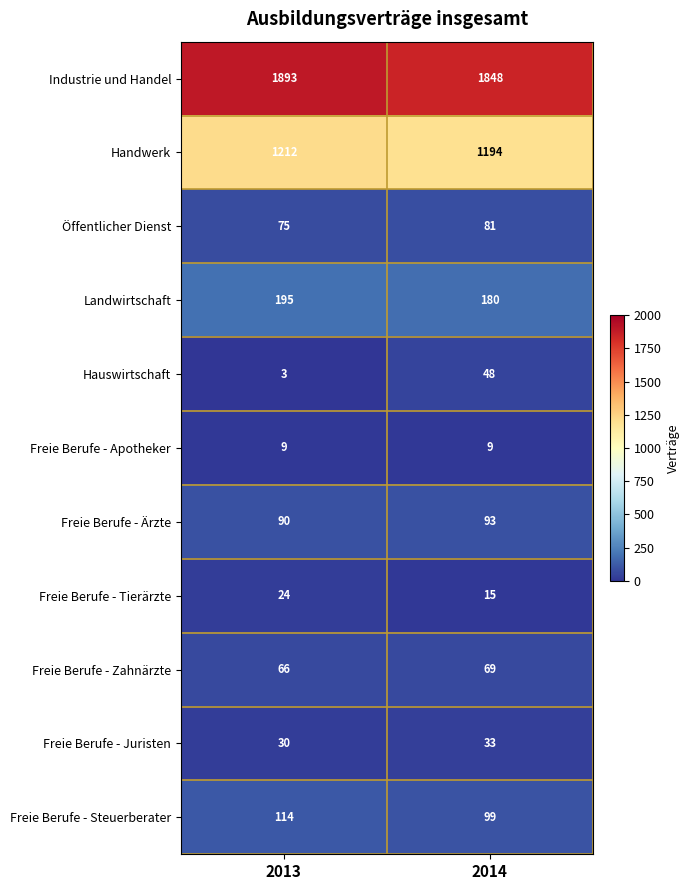

Reading right to left, extract all data points from this chart.

Industrie und Handel: 1848	1893
Handwerk: 1194	1212
Öffentlicher Dienst: 81	75
Landwirtschaft: 180	195
Hauswirtschaft: 48	3
Freie Berufe - Apotheker: 9	9
Freie Berufe - Ärzte: 93	90
Freie Berufe - Tierärzte: 15	24
Freie Berufe - Zahnärzte: 69	66
Freie Berufe - Juristen: 33	30
Freie Berufe - Steuerberater: 99	114